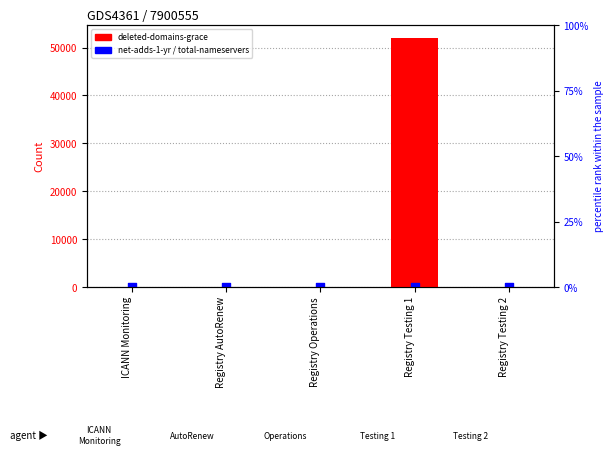

Which series has the largest total across all categories?

deleted-domains-grace